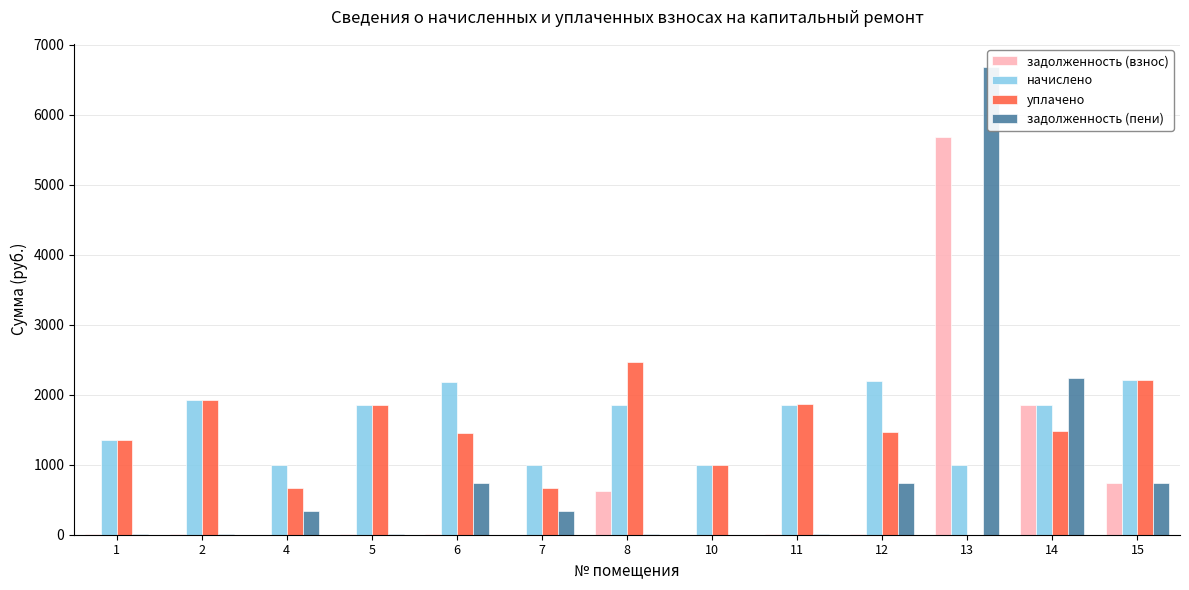

What is the difference between the maximum and minimum values in the задолженность (пени) series?

6675.4